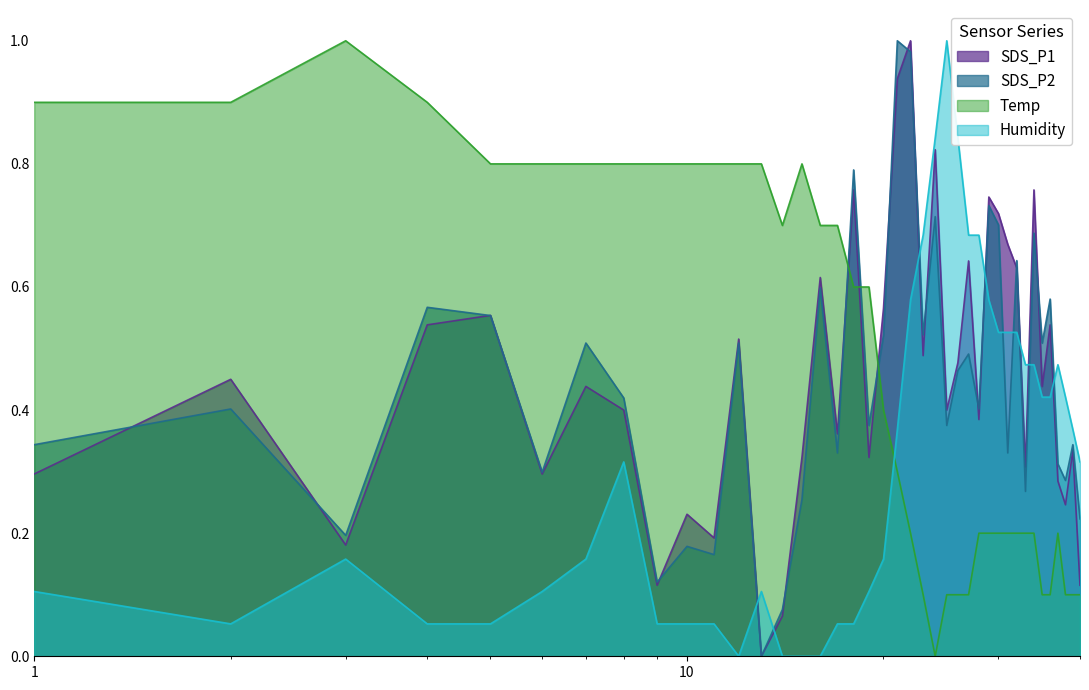

How many lines are shown in the chart?

4